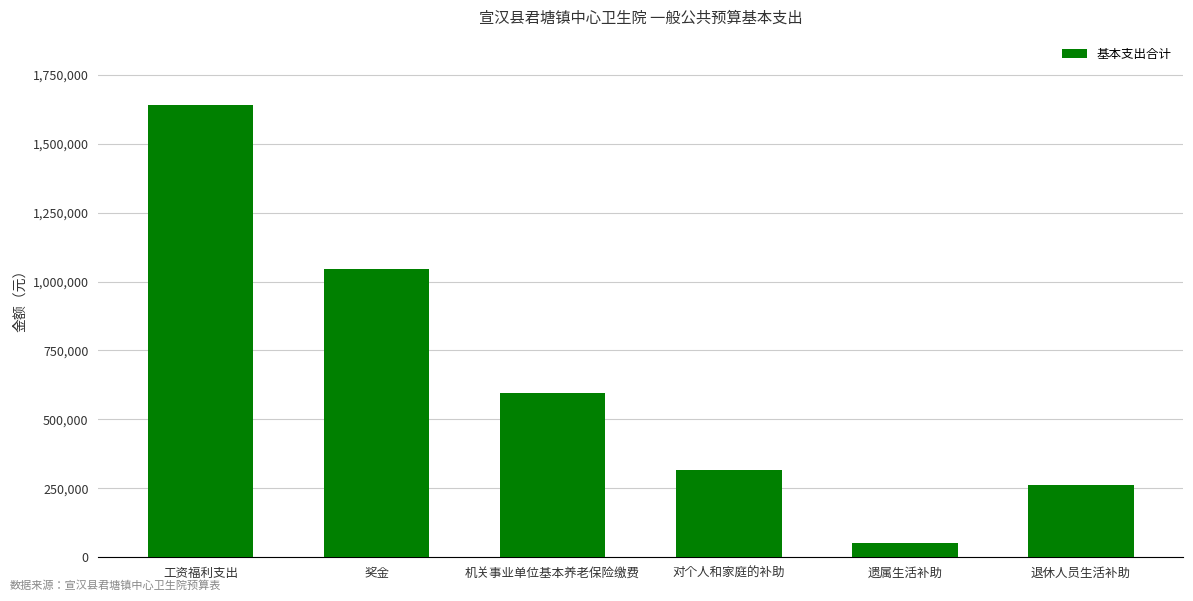

What position from the right is 机关事业单位基本养老保险缴费?

4